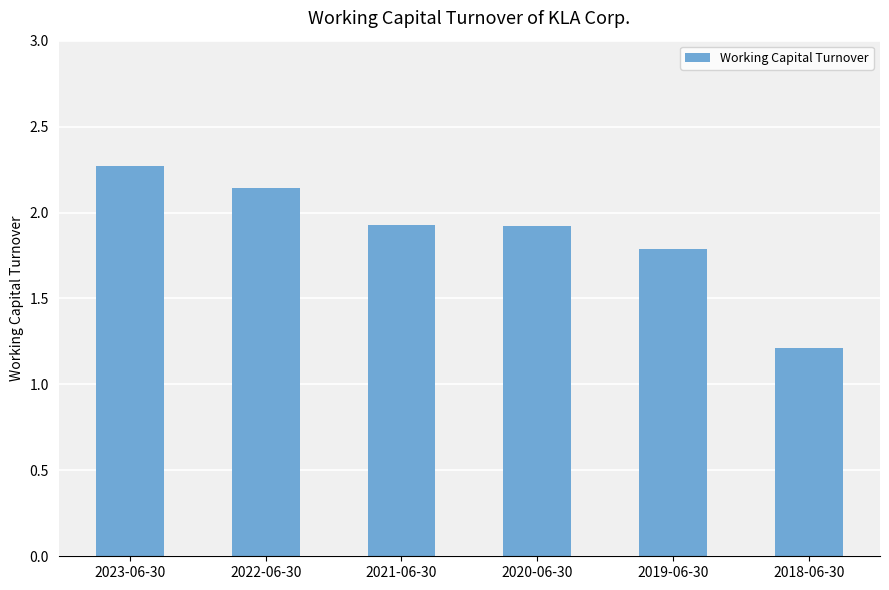

What is the change in value from 2020-06-30 to 2019-06-30?

-0.1